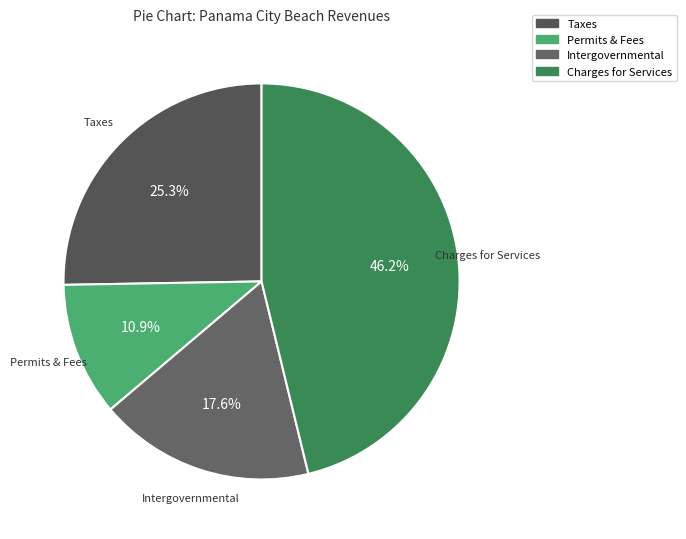

To the nearest percent, what is the difference between the largest and smallest slice percentages?

35%